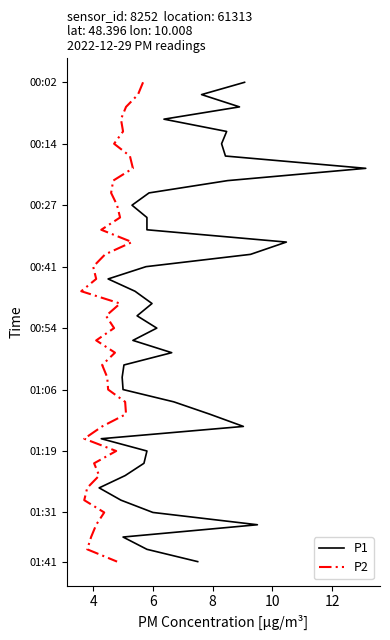

Which series changed the most between 10 and 20?

P1